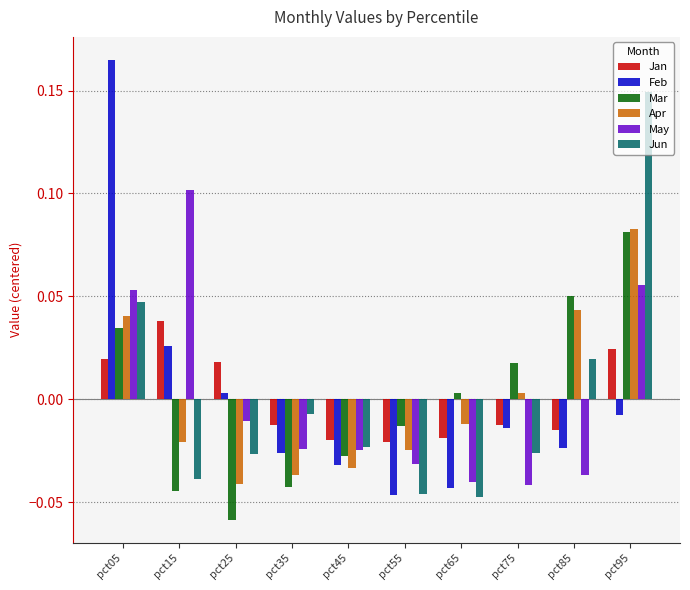

What are all the series names shown in the legend?

Jan, Feb, Mar, Apr, May, Jun